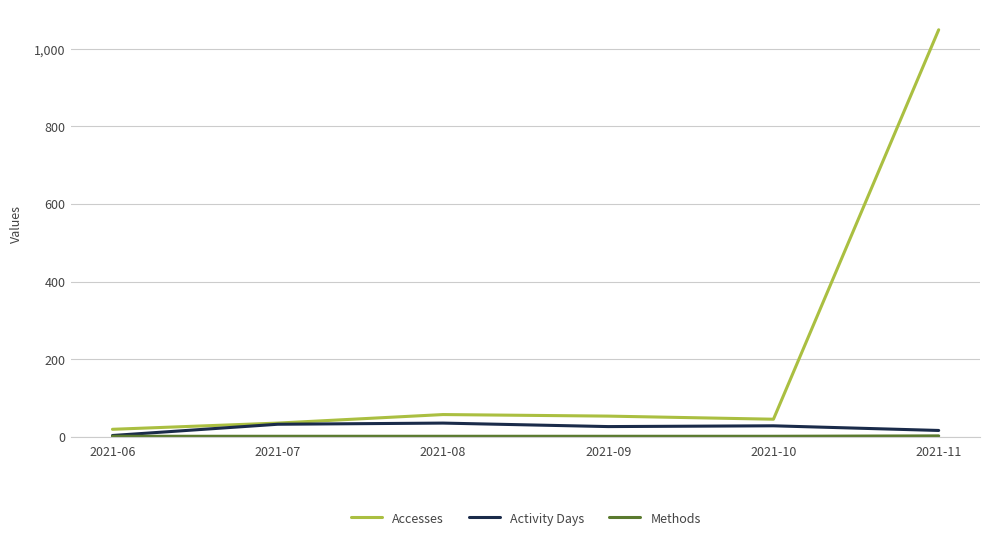

Which series has the largest total across all categories?

Accesses